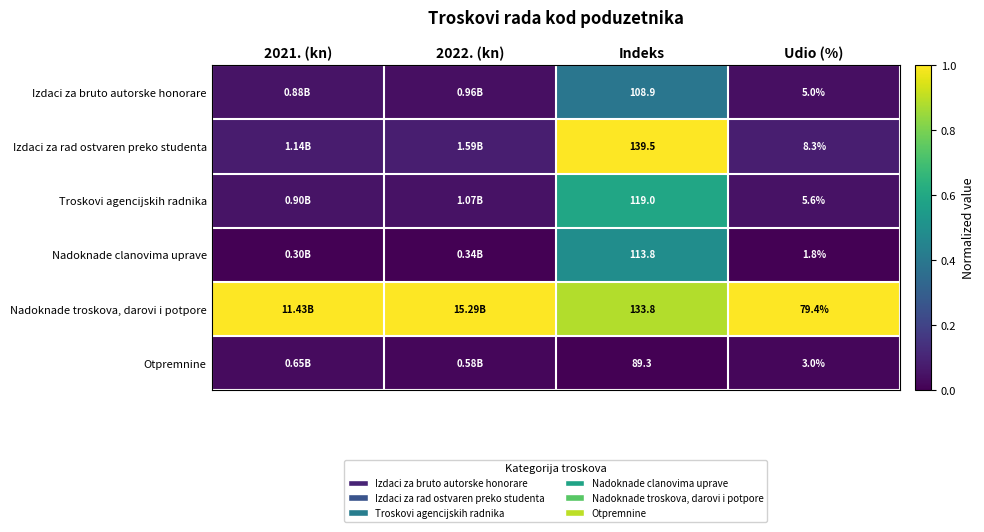

Rank the series at Udio (%) from highest to lowest value.

Nadoknade troskova, darovi i potpore, Izdaci za rad ostvaren preko studenta, Troskovi agencijskih radnika, Izdaci za bruto autorske honorare, Otpremnine, Nadoknade clanovima uprave